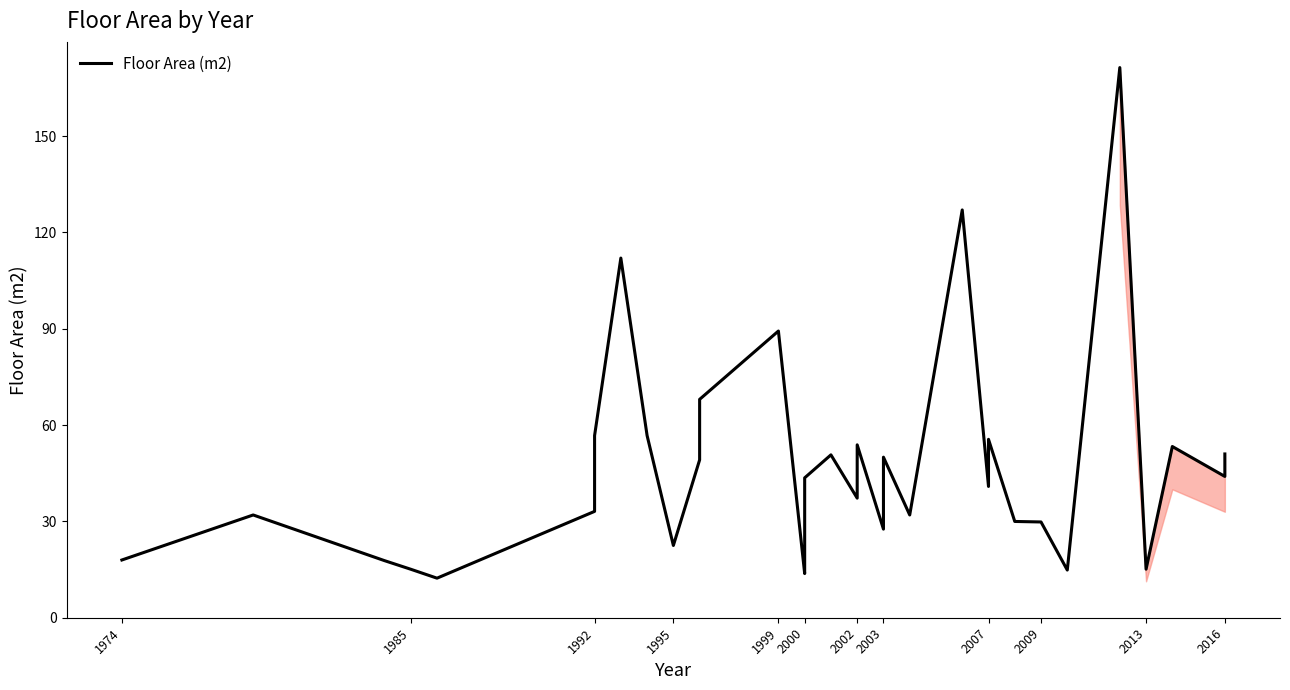

How many lines are shown in the chart?

1